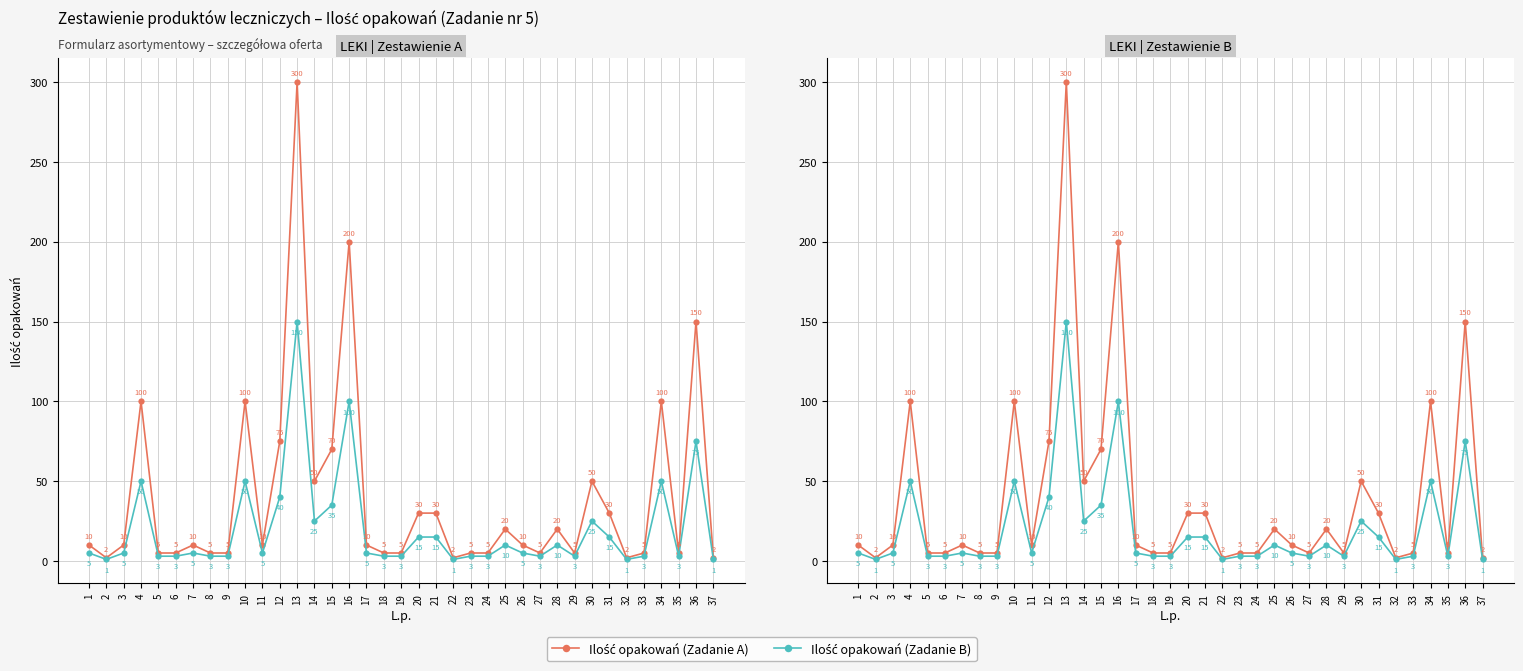

Which category has the highest value in the Ilość opakowań (Zadanie A) series?

13